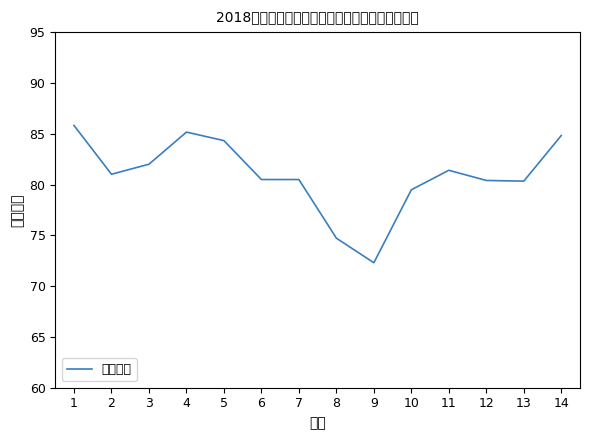

Reading right to left, transcribe all the data shown in this chart.

84.8	80.3	80.4	81.4	79.5	72.3	74.7	80.5	80.5	84.3	85.2	82.0	81.0	85.8